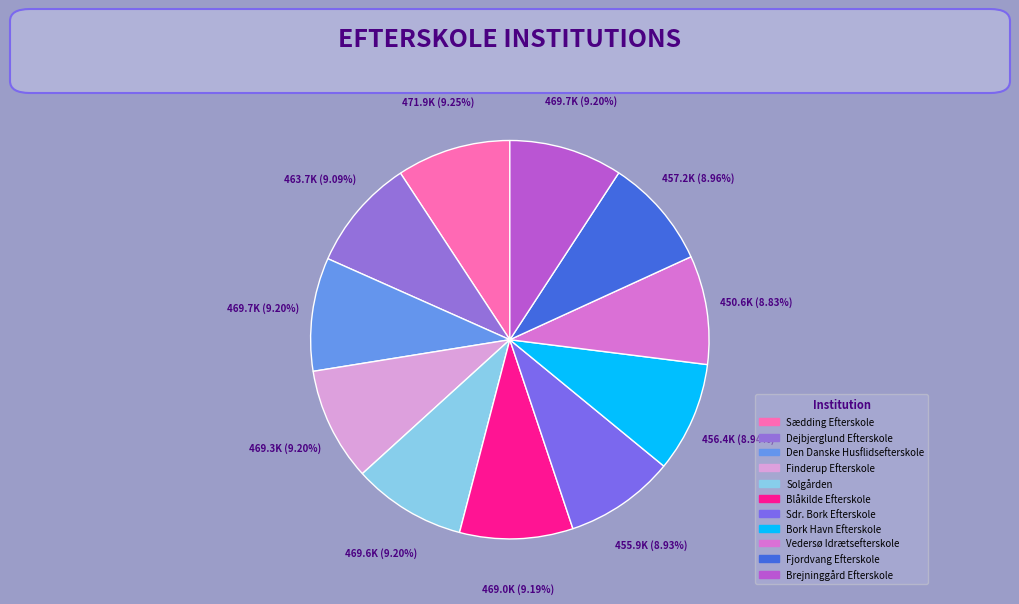

How many slices are in this pie chart?

11